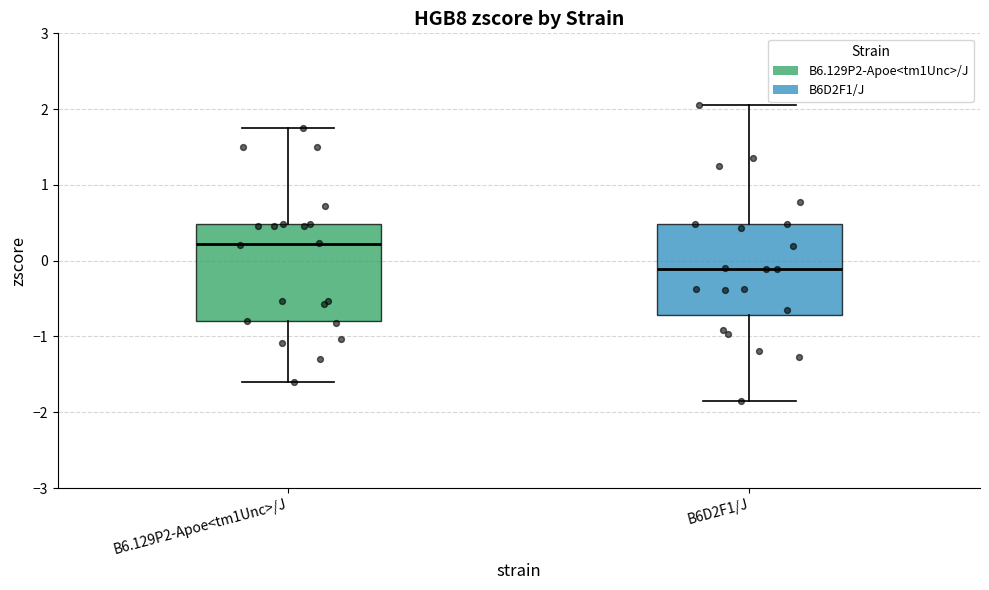

Reading left to right, read every box against the y-axis: the position of its median line, the range the box covers, and the ends of its whiskers. The values are not printed on the chart, so give them approximately, as read against the axis.

B6.129P2-Apoe<tm1Unc>/J: median 0.2, box -0.8 to 0.5, whiskers -1.6 to 1.8
B6D2F1/J: median -0.1, box -0.7 to 0.5, whiskers -1.8 to 2.1